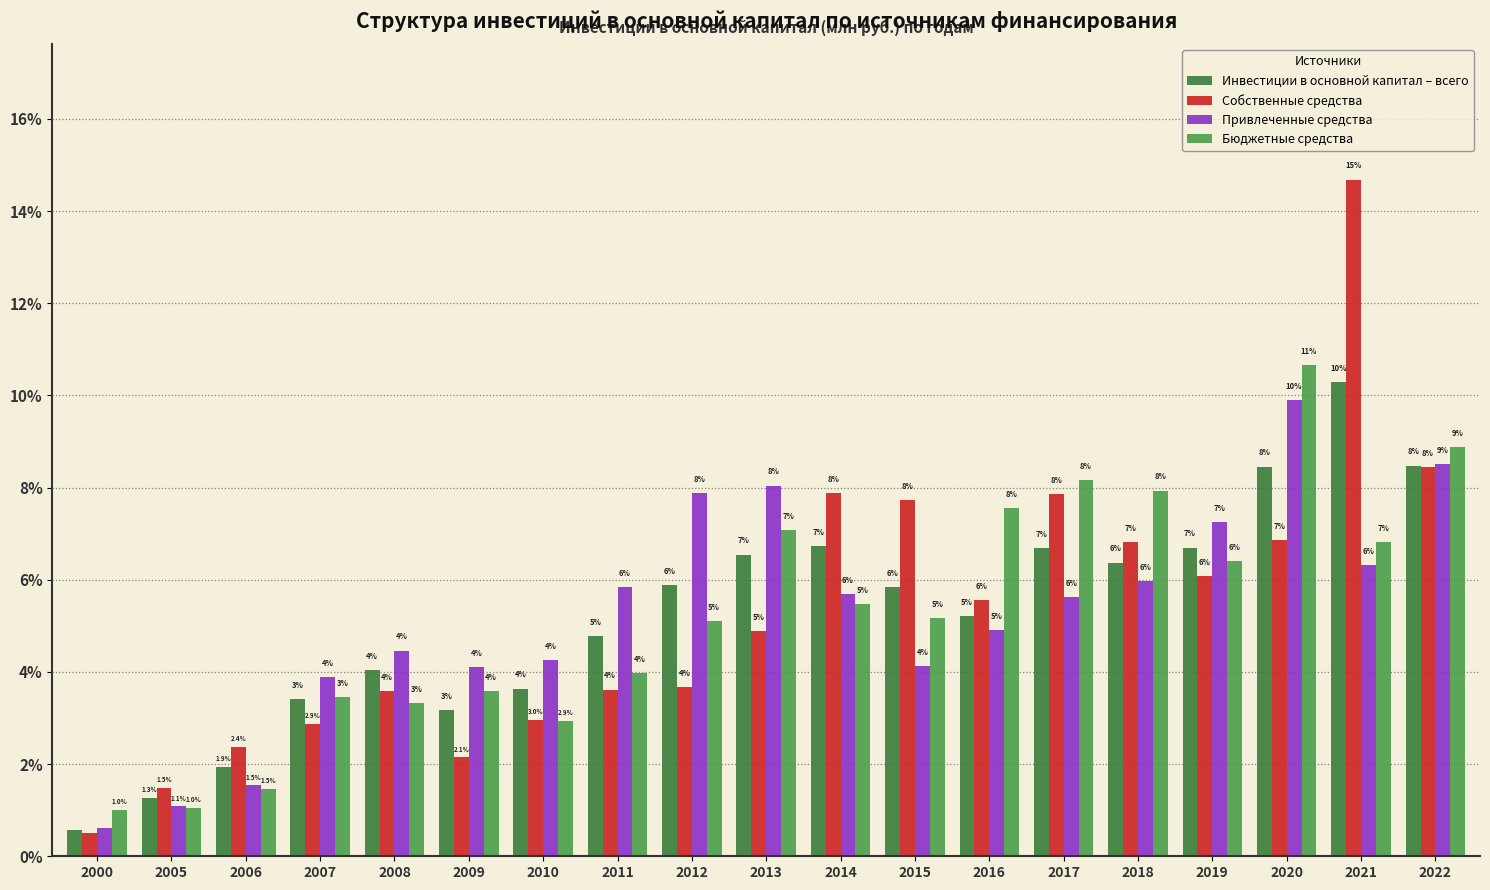

Are the bars horizontal?

No